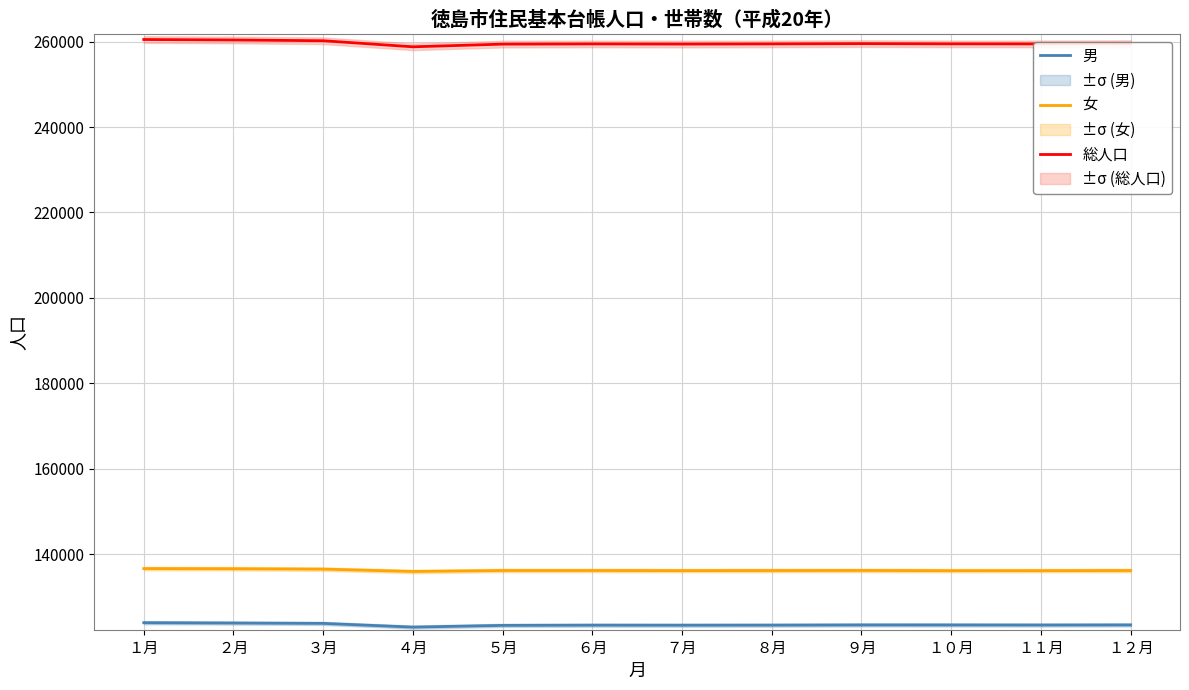

At which label does 女 first exceed 136137?

１月